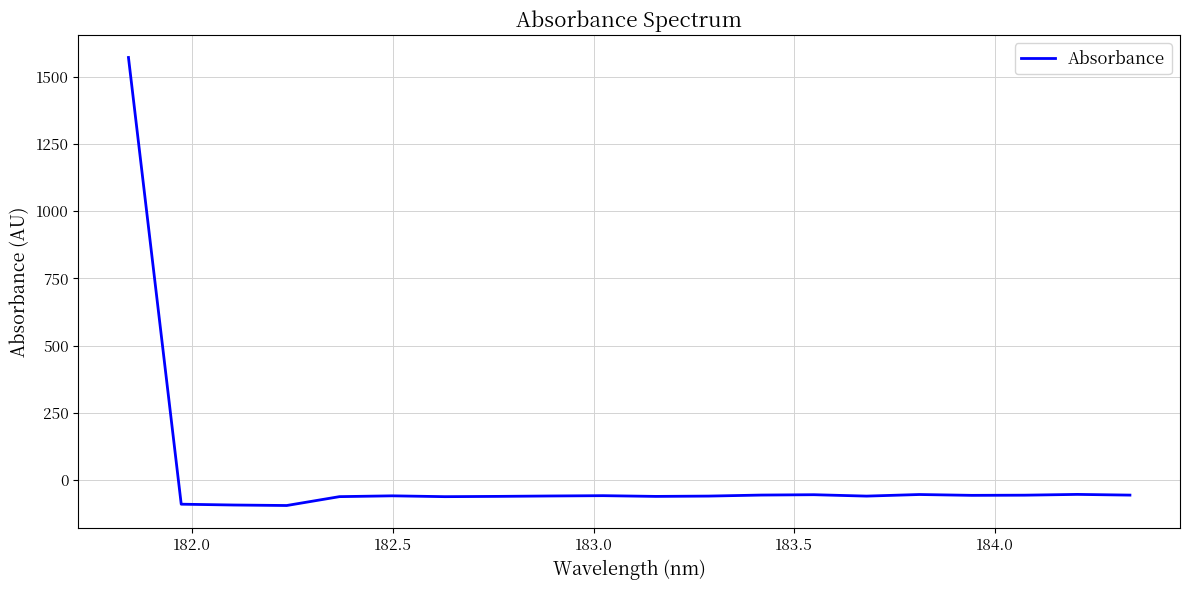

How many lines are shown in the chart?

1